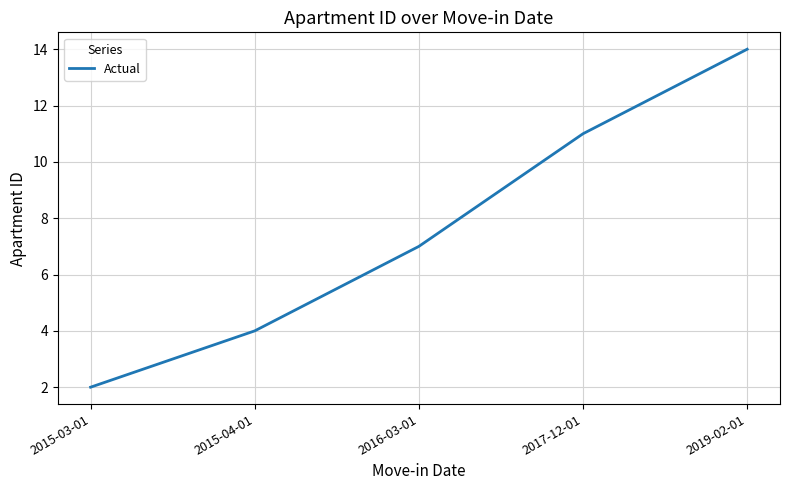

Which has a higher value, 2015-04-01 or 2019-02-01?

2019-02-01